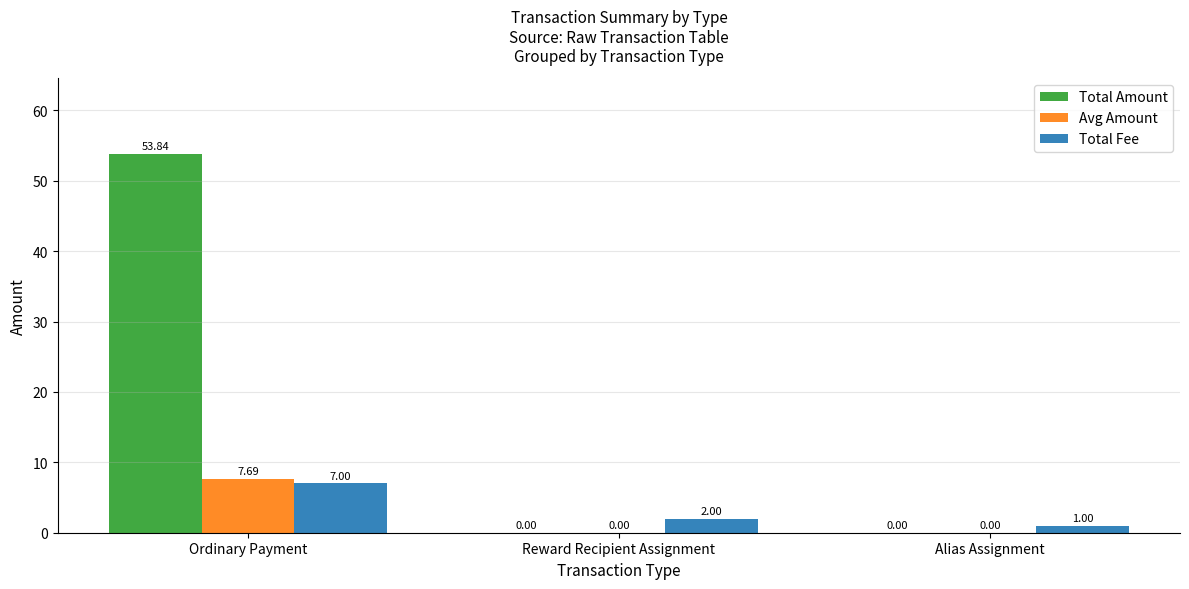

How many series are shown in this chart?

3